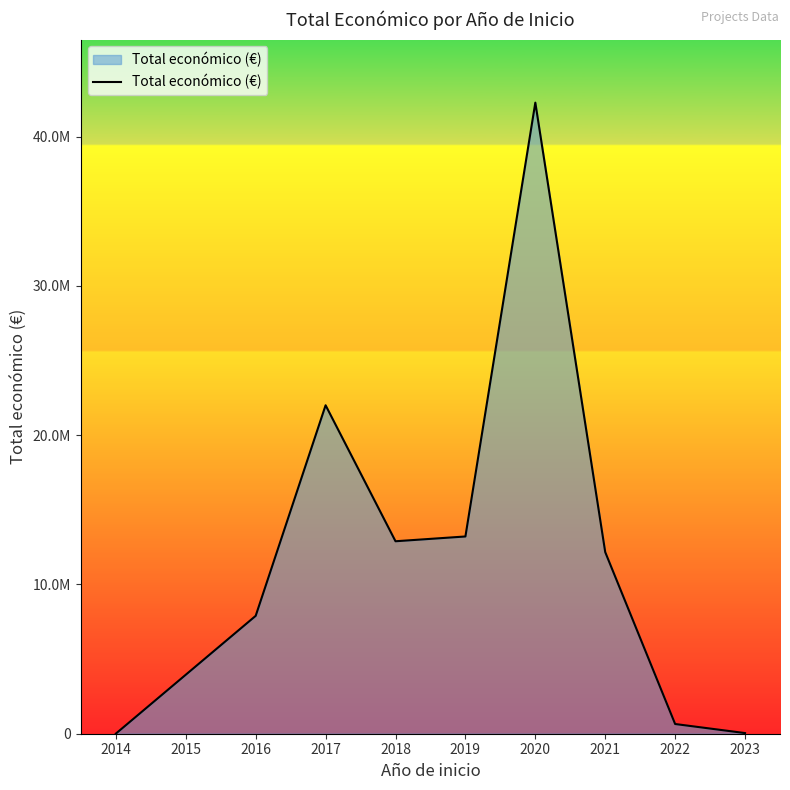

Does the chart display data point markers on the line(s)?

No